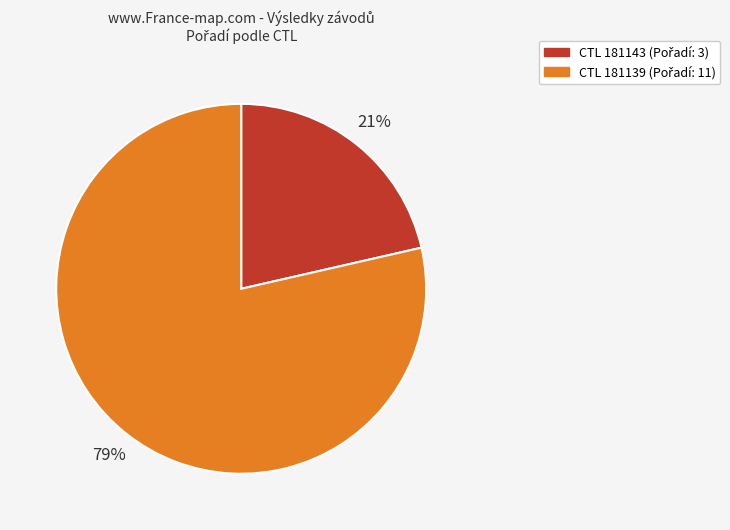

Is there any slice that represents more than half of the pie?

Yes